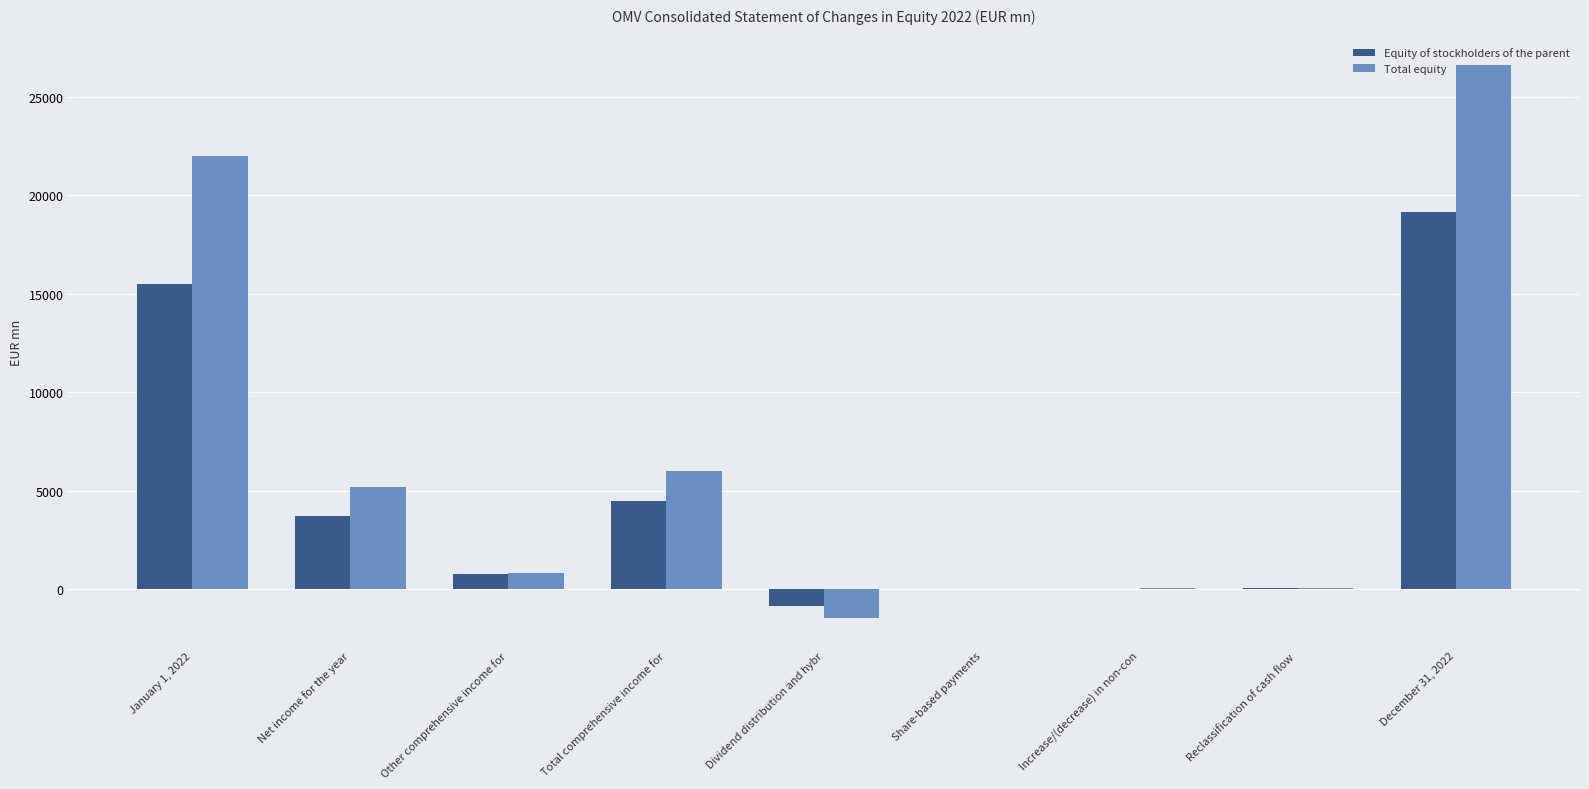

The Equity of stockholders of the parent series shows 27257 at December 31, 2022. True or false?

False